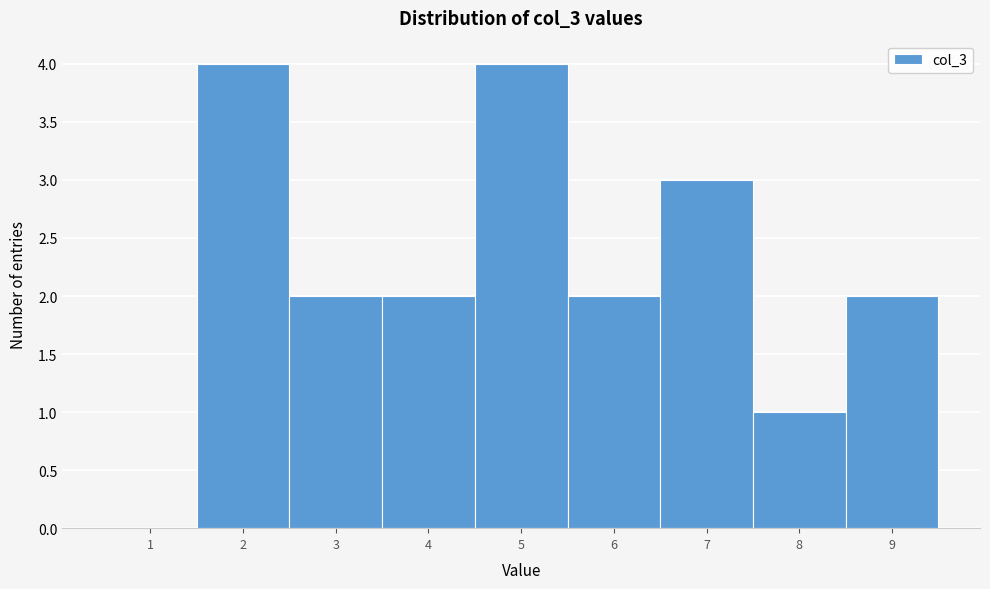

How tall is the bar that spans 2.5 to 3.5 on the x-axis? The values are not printed on the chart, so give them approximately, as read against the axis.

2